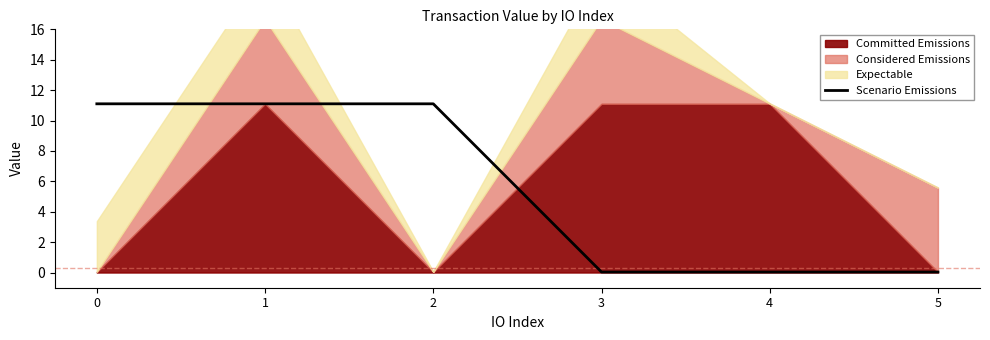

What is the highest value of the Scenario Emissions series?

11.1